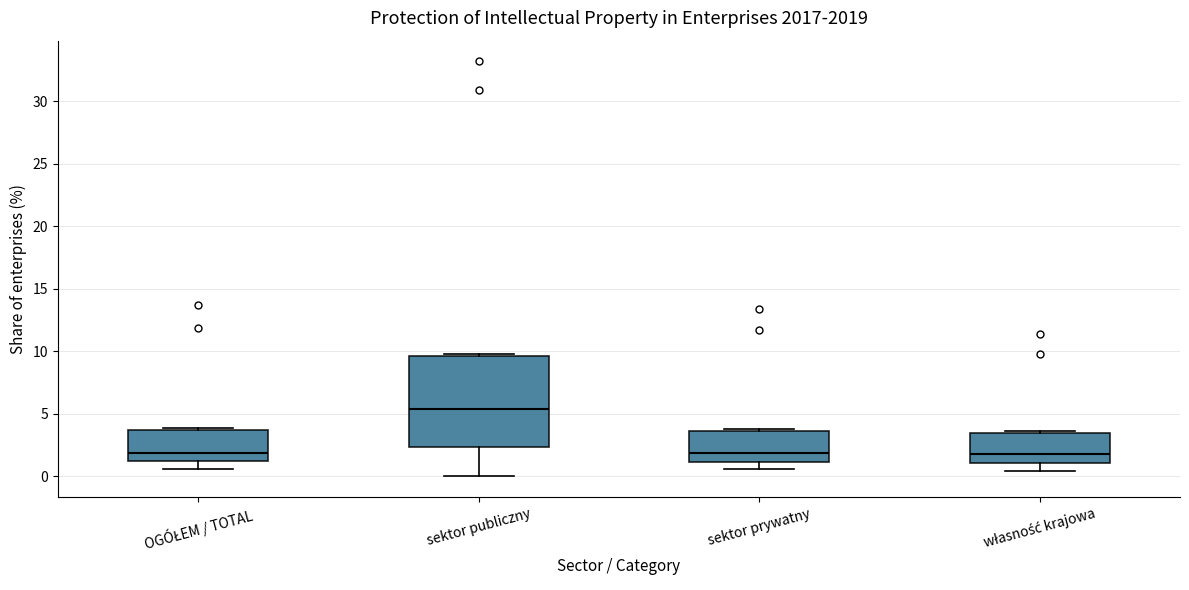

Where is the upper edge of the box for sektor publiczny on the y-axis? The values are not printed on the chart, so give them approximately, as read against the axis.

9.5